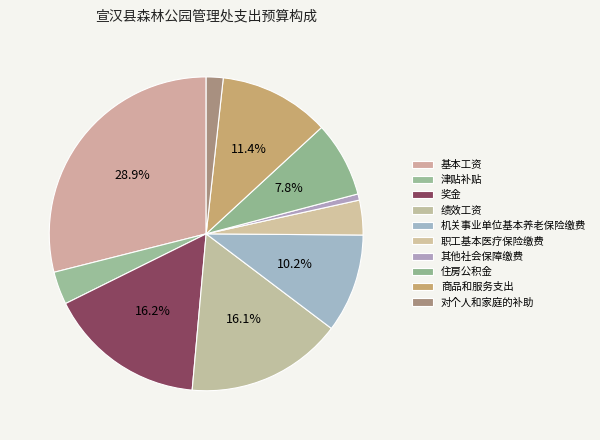

Which slice is the largest?

基本工资